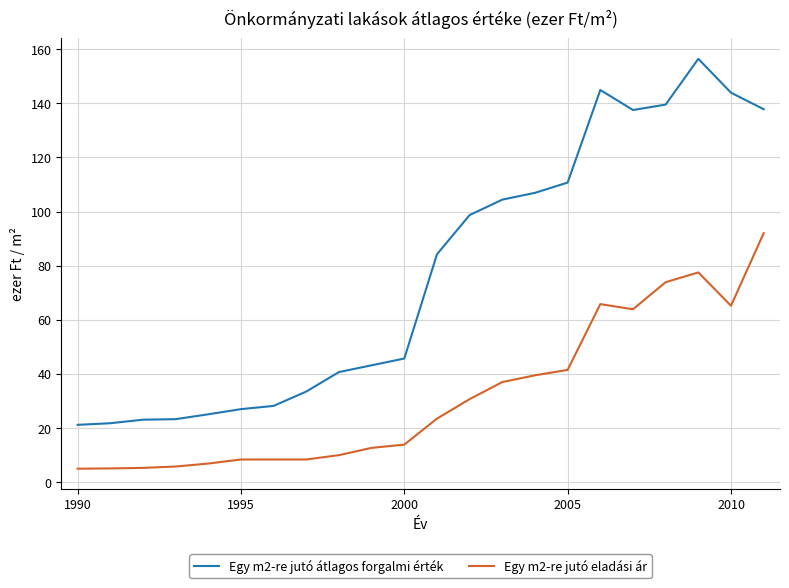

Rank the series by their average value, from highest to lowest.

Egy m2-re jutó átlagos forgalmi érték, Egy m2-re jutó eladási ár